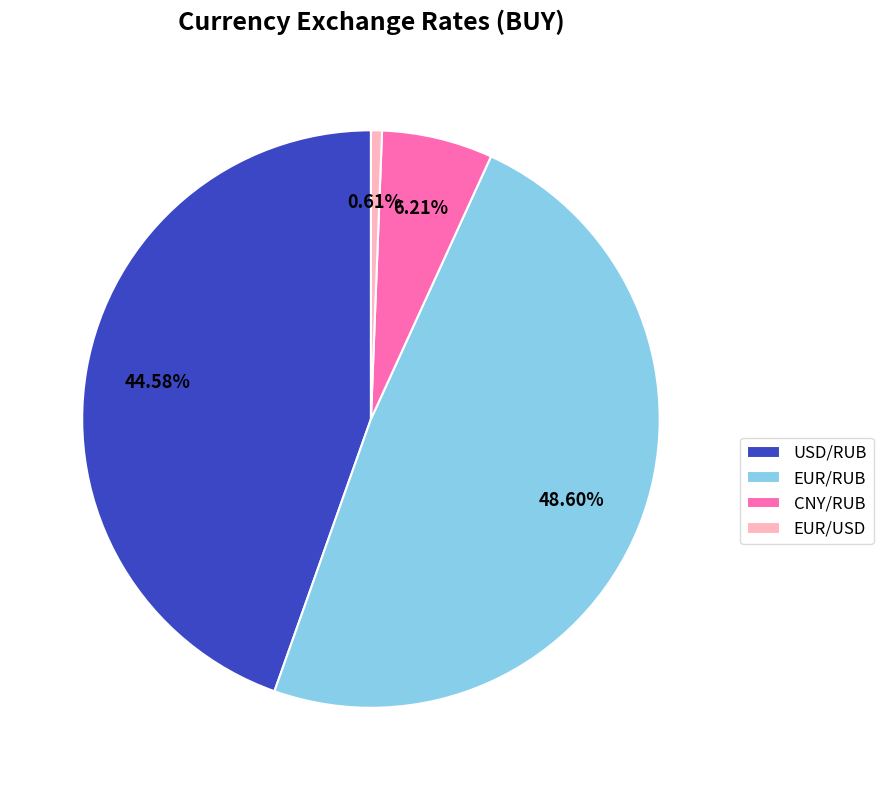

To the nearest percent, what percentage of the pie is USD/RUB?

45%